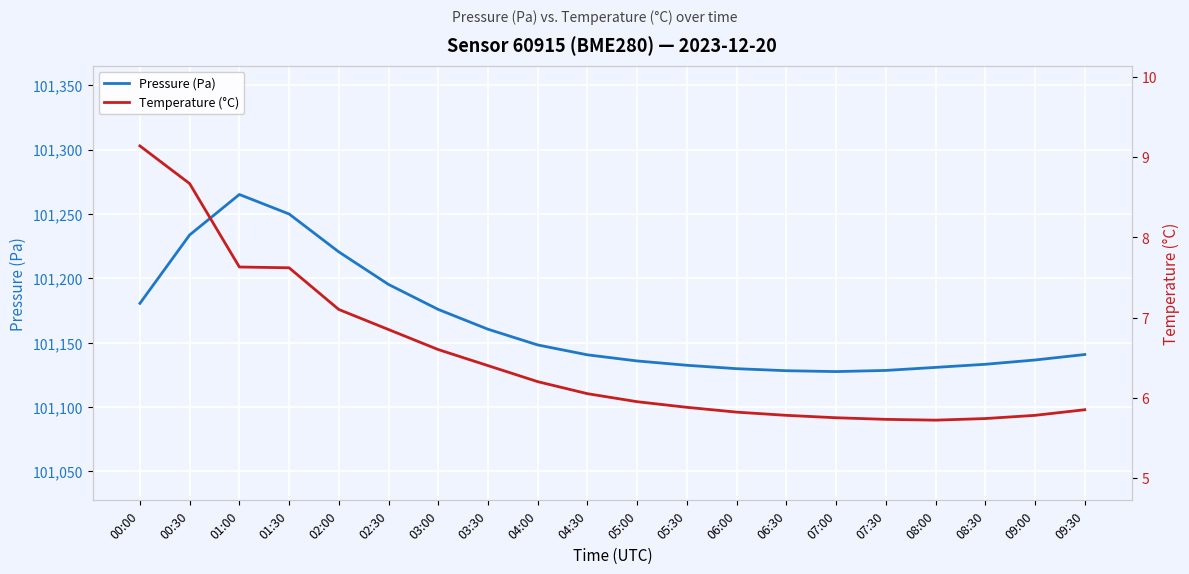

True or false: Pressure (Pa) and Temperature (°C) cross at least once.

False